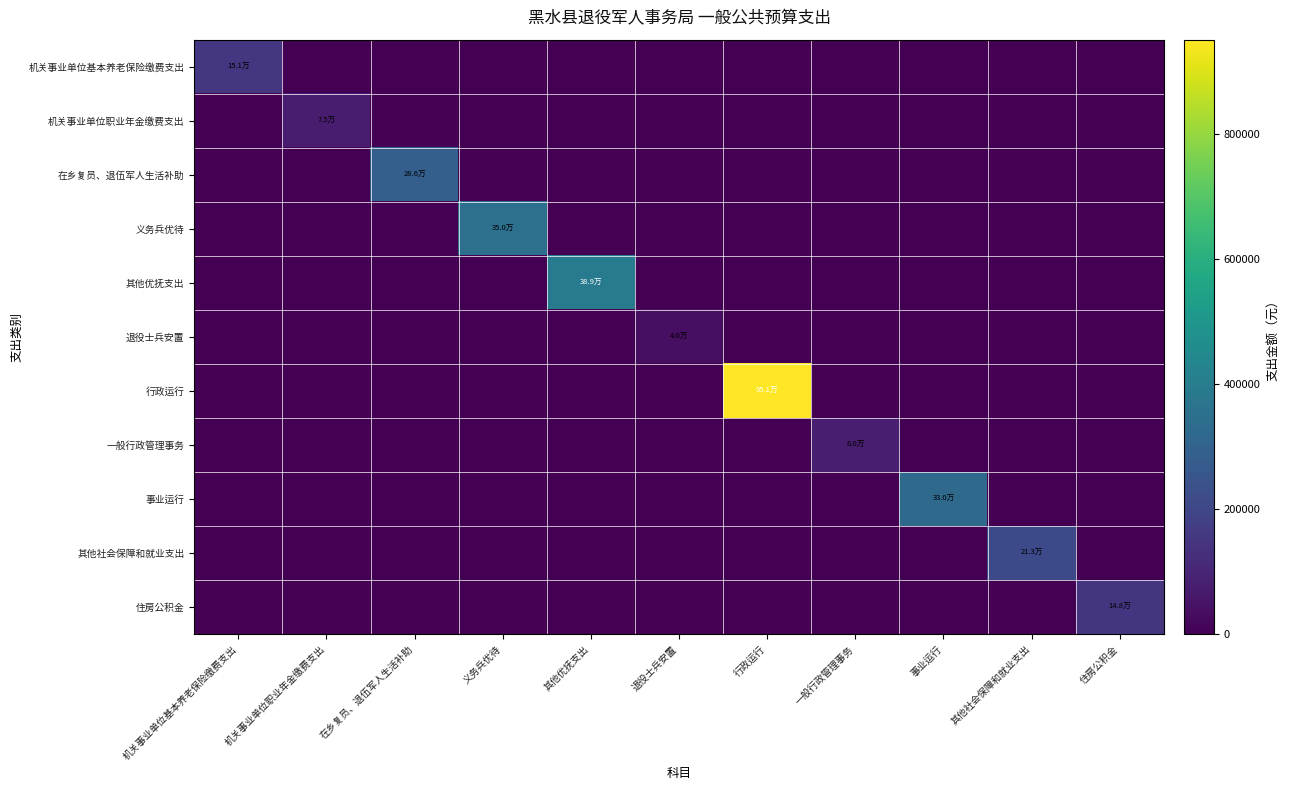

Which category has the lowest value across all series?

机关事业单位职业年金缴费支出